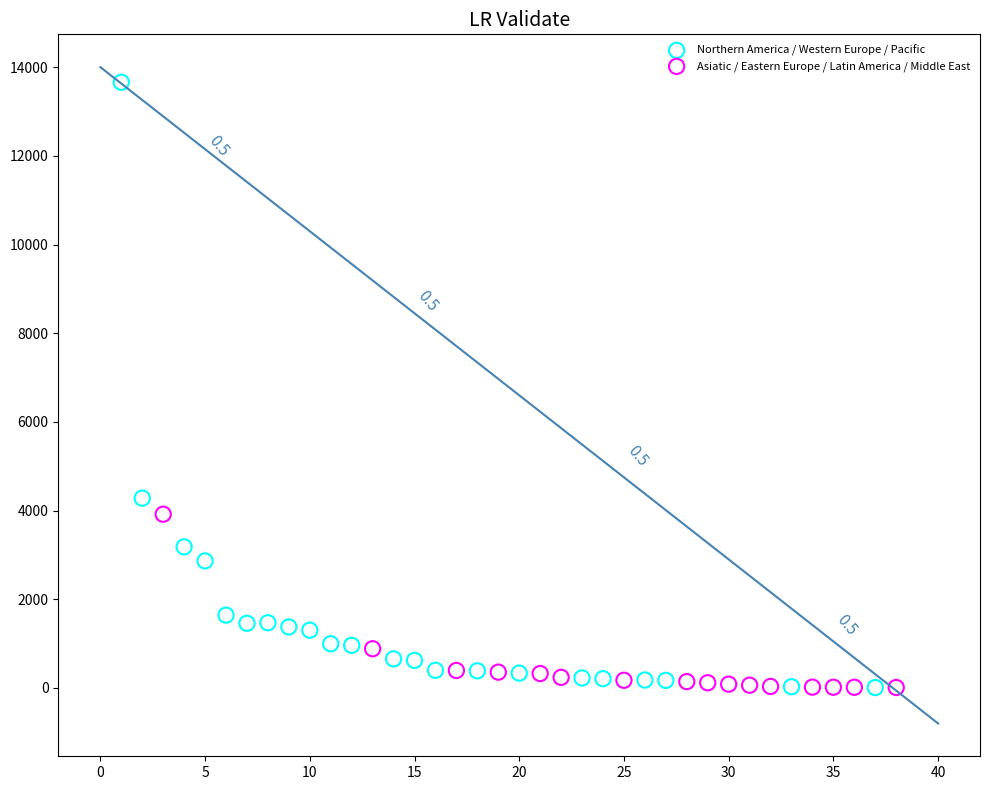

Which series has the widest spread of Y values?

Northern America / Western Europe / Pacific